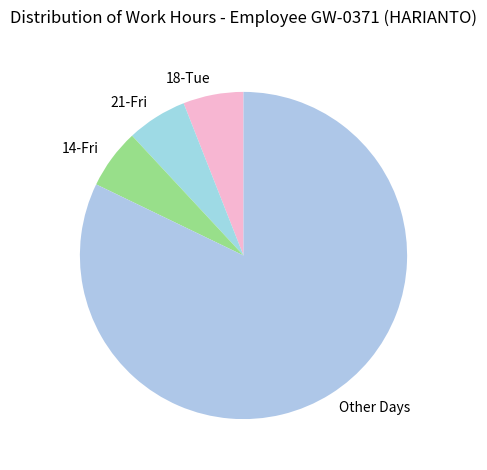

Is Other Days the majority of the pie?

Yes